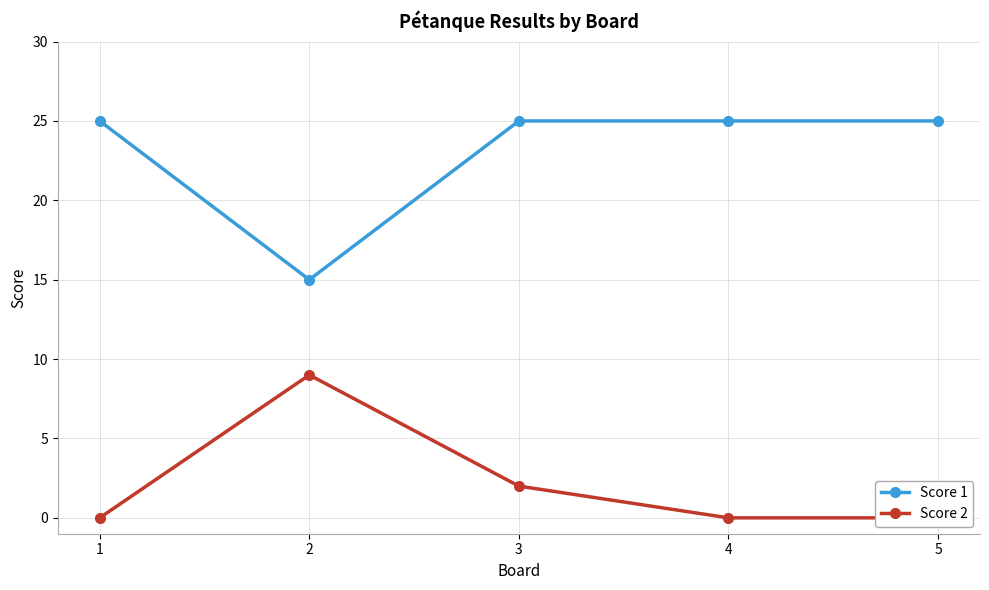

At which category does the chart reach its minimum across all series?

1